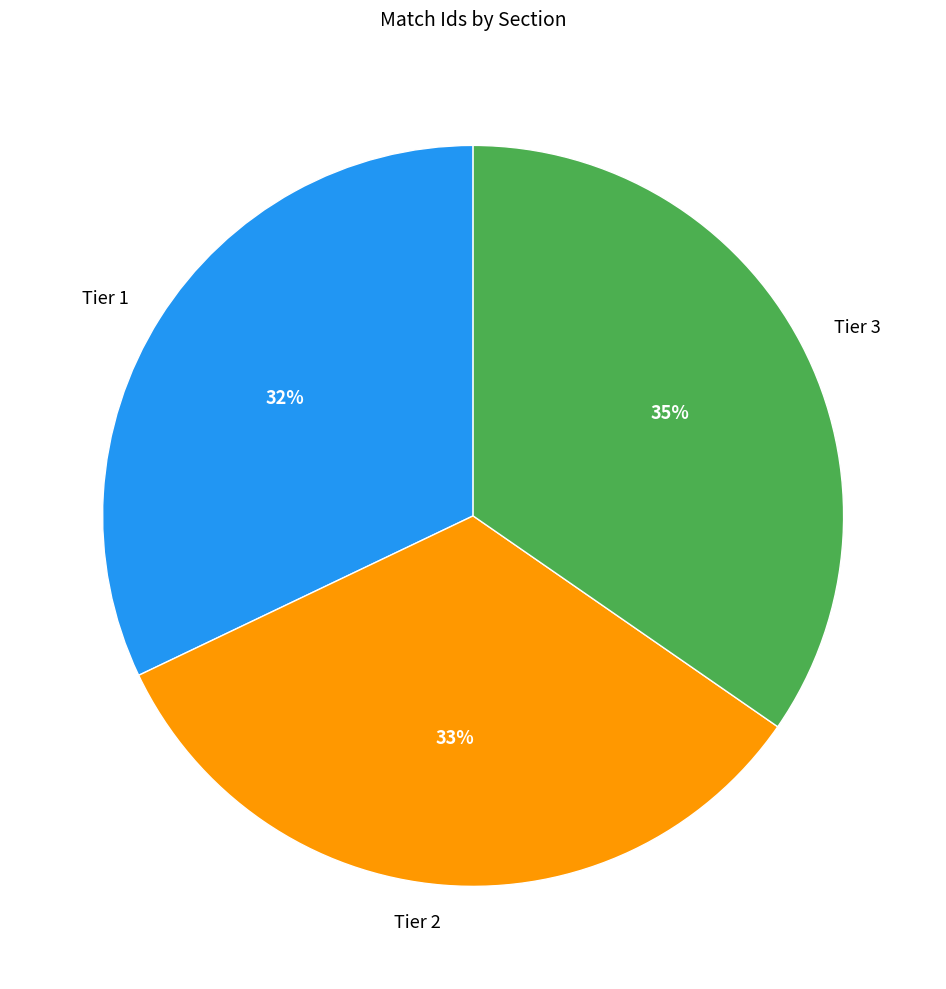

Is there a majority slice in this chart?

No